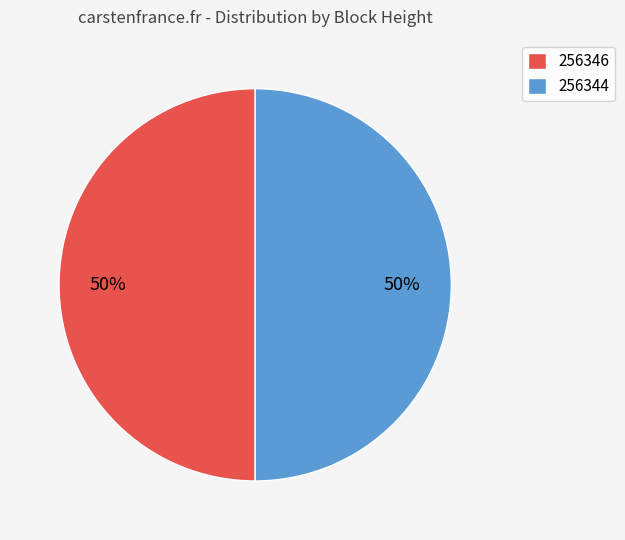

Approximately how many times larger is the value at 256344 compared to 256346?

1.0